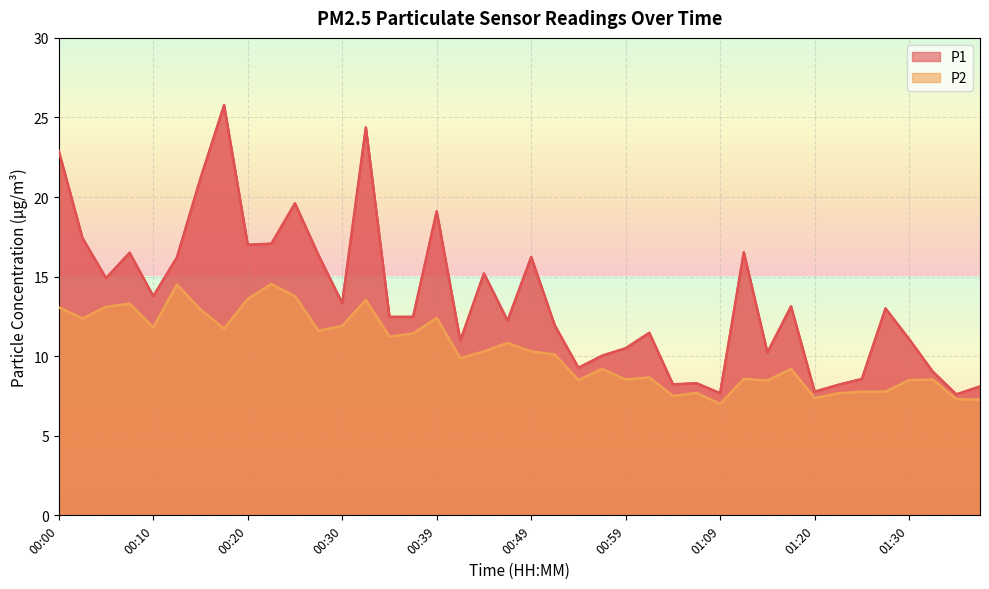

At how many categories does at least one series exceed 9?

32